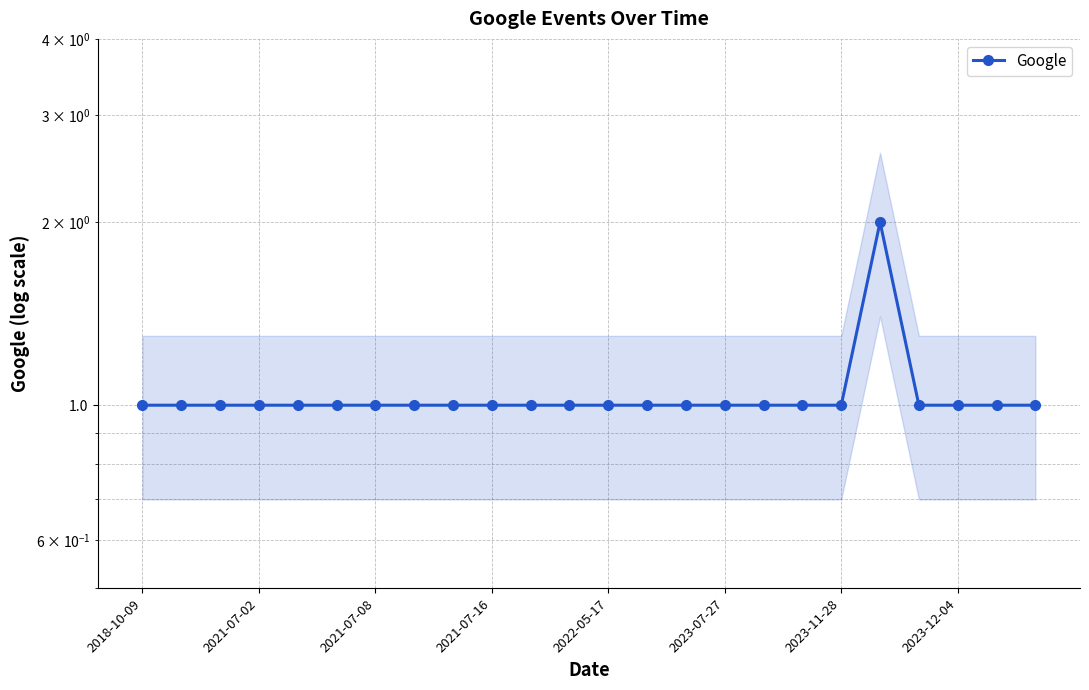

How many values are between 1 and 2?

24